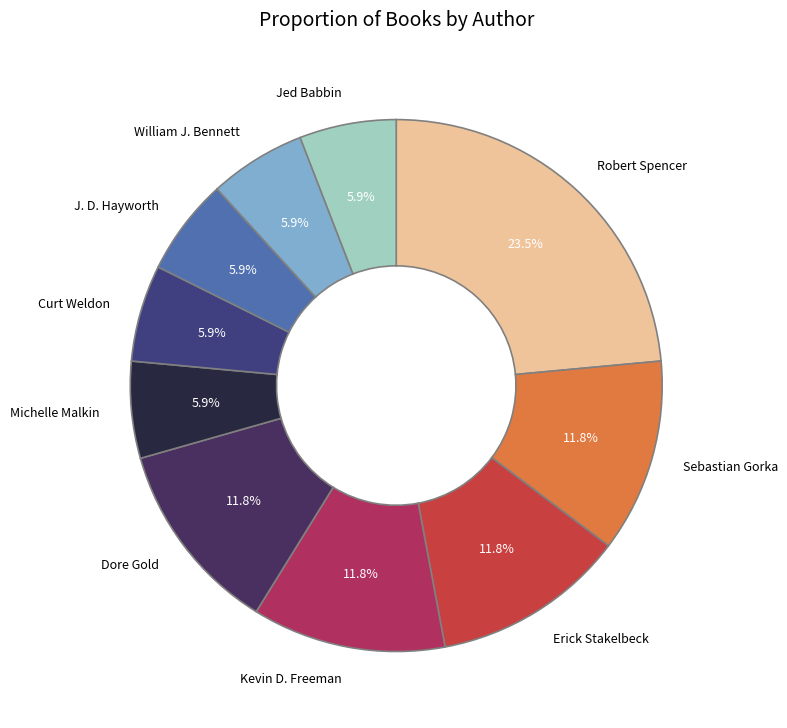

Which has a higher value, Robert Spencer or Curt Weldon?

Robert Spencer